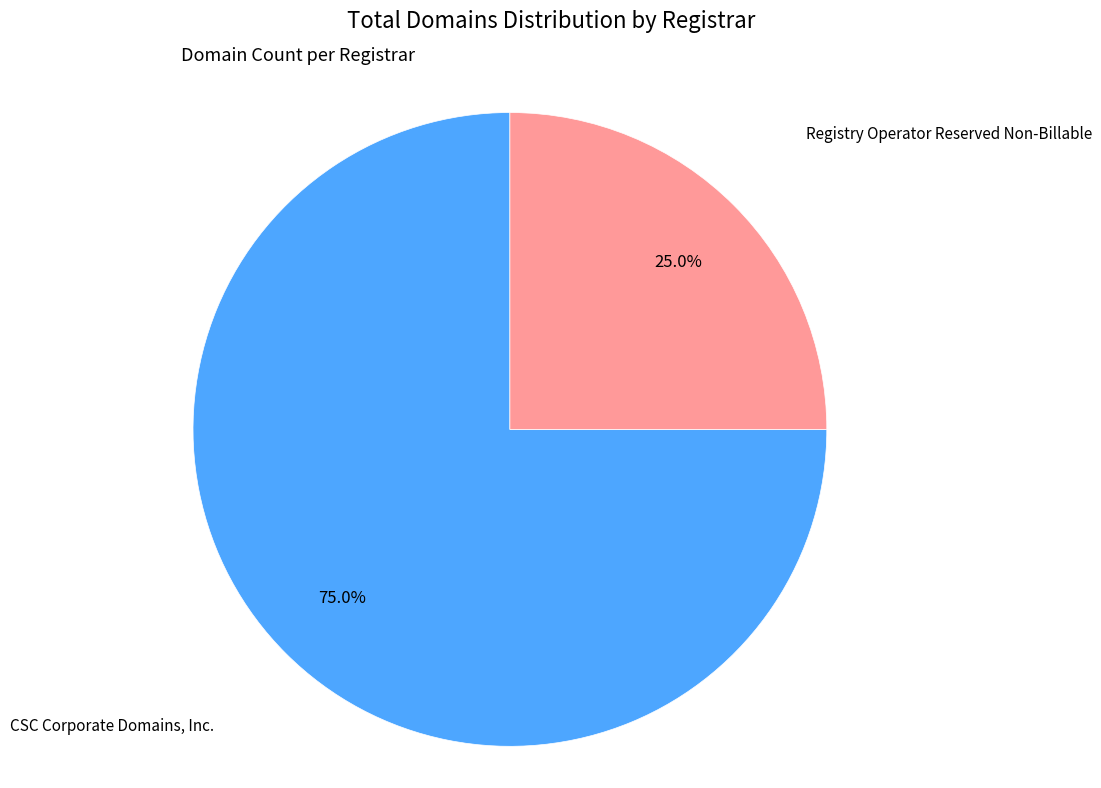

How many segments does this pie chart have?

2